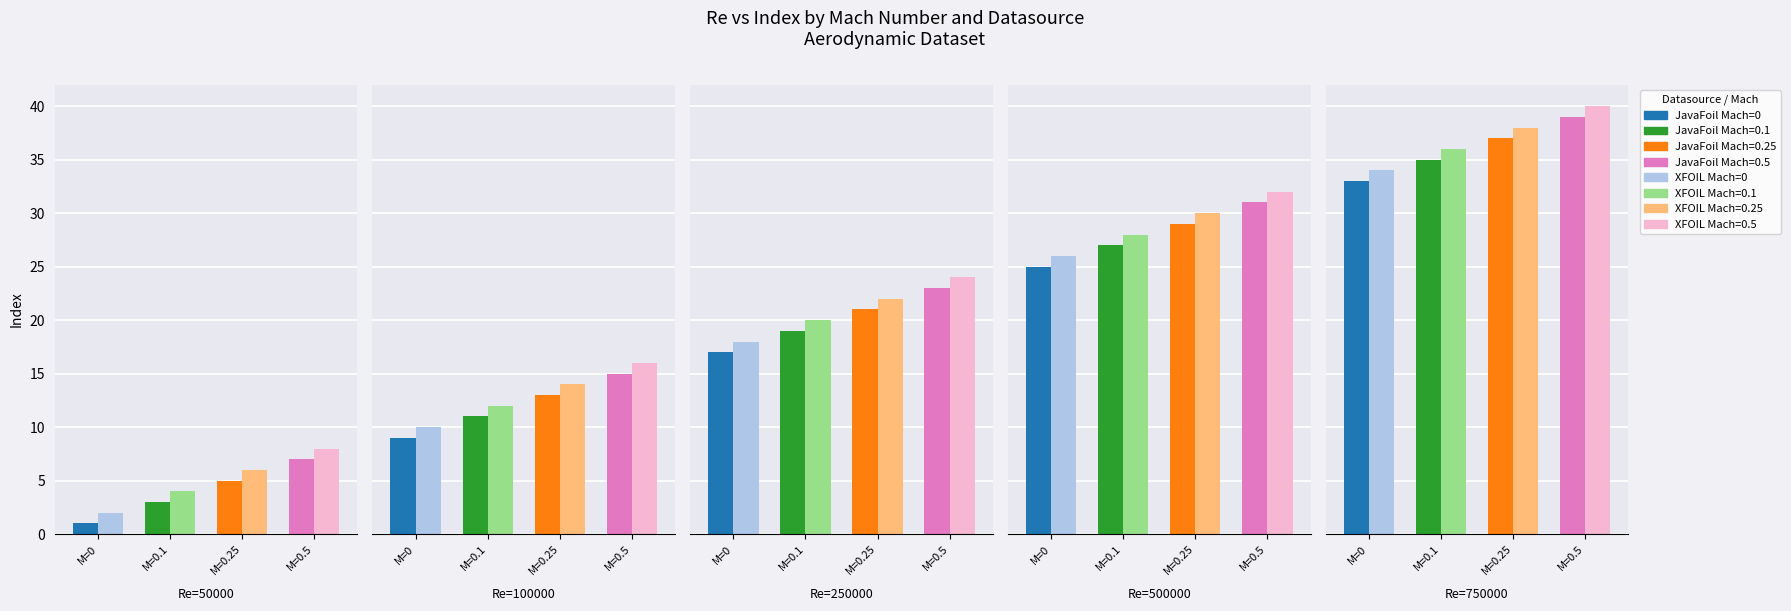

Which series has the widest spread of values?

JavaFoil